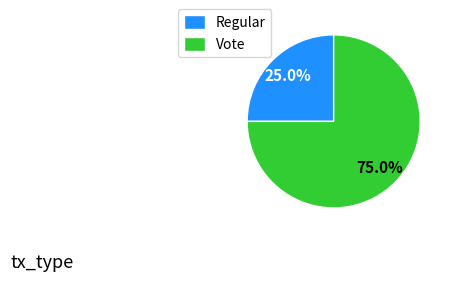

Which category accounts for the majority?

Vote